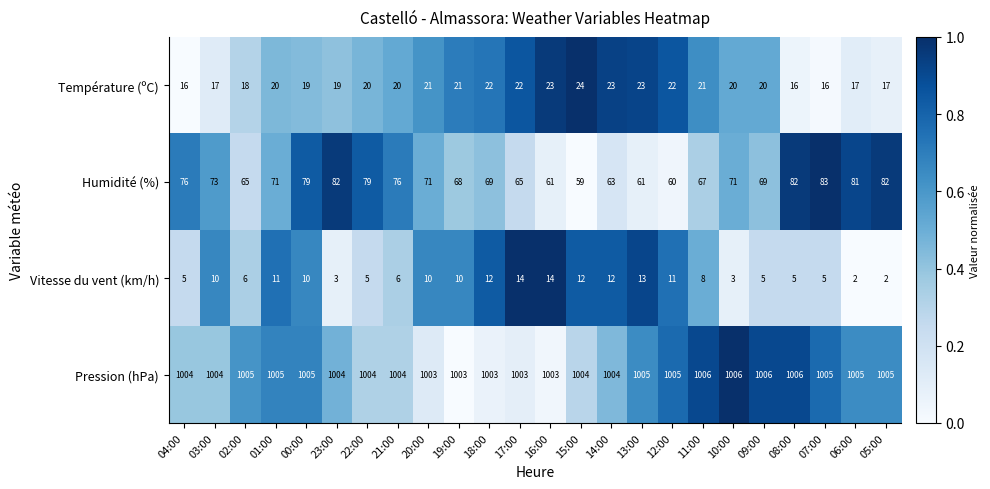

List the series in order of their peak value, lowest first.

Vitesse du vent (km/h), Température (ºC), Humidité (%), Pression (hPa)